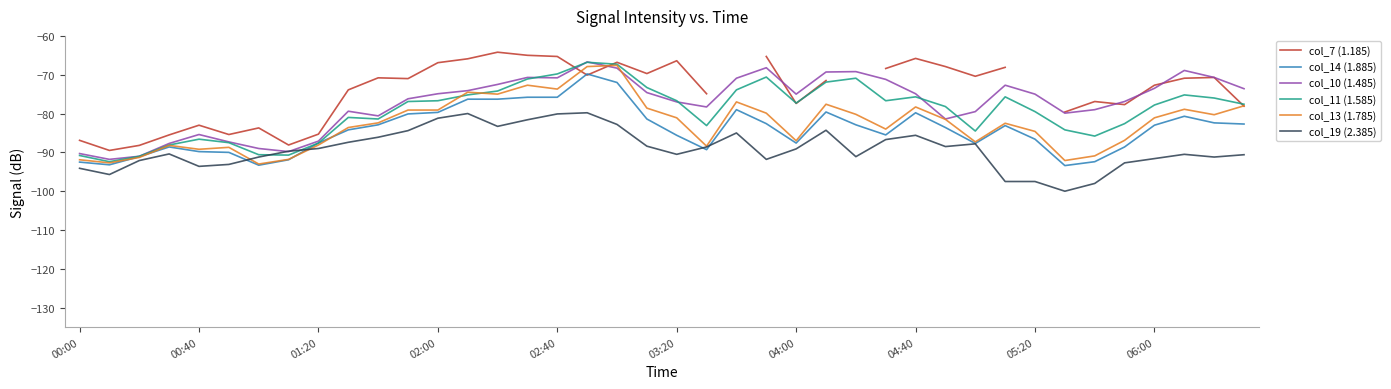

What is the average value of the col_14 (1.885) series?

-84.2